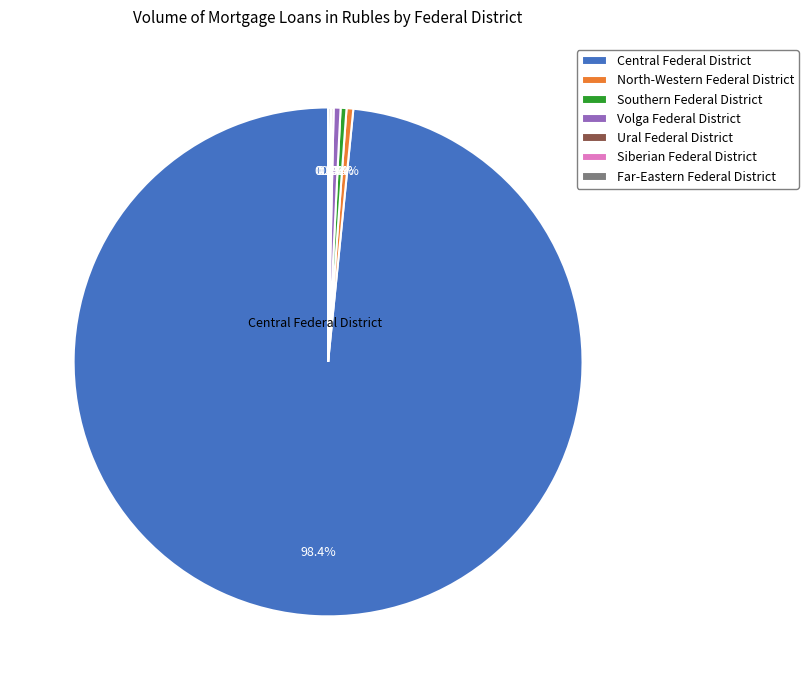

What portion of the pie excludes Southern Federal District?

99.6%